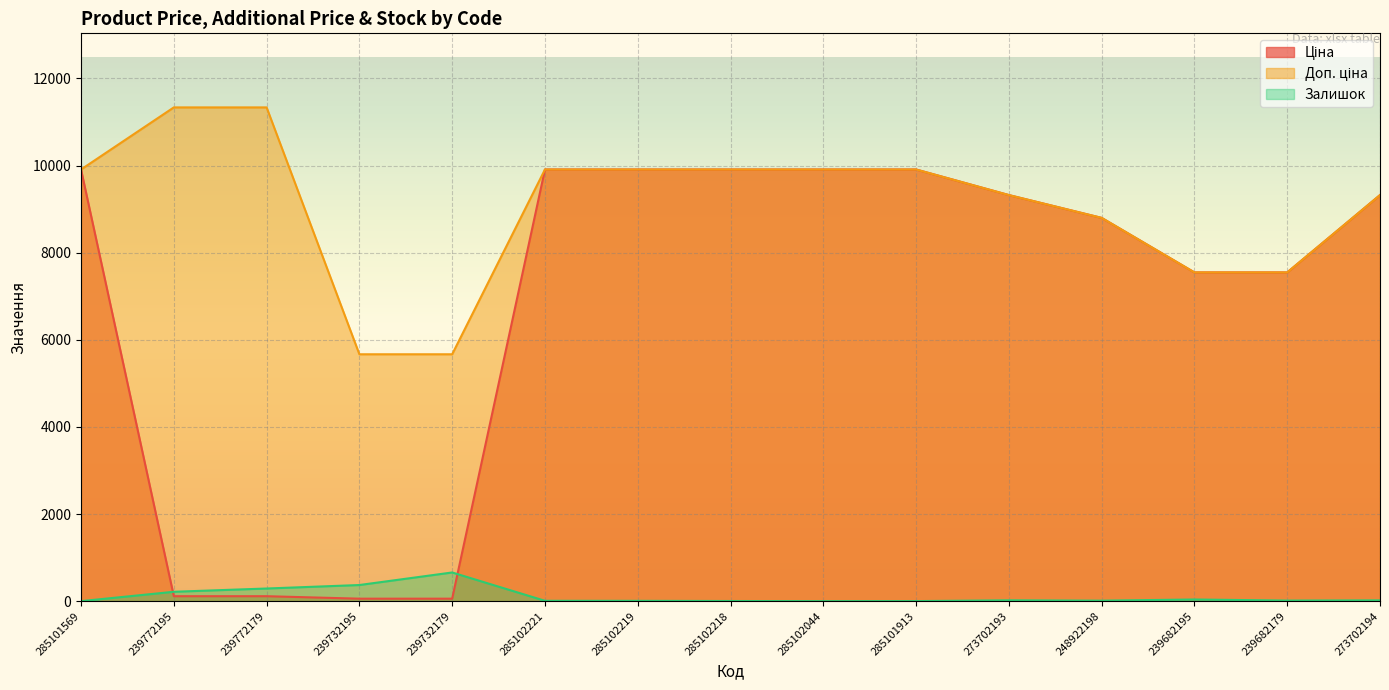

What is the label of the 2nd point from the left?

239772195